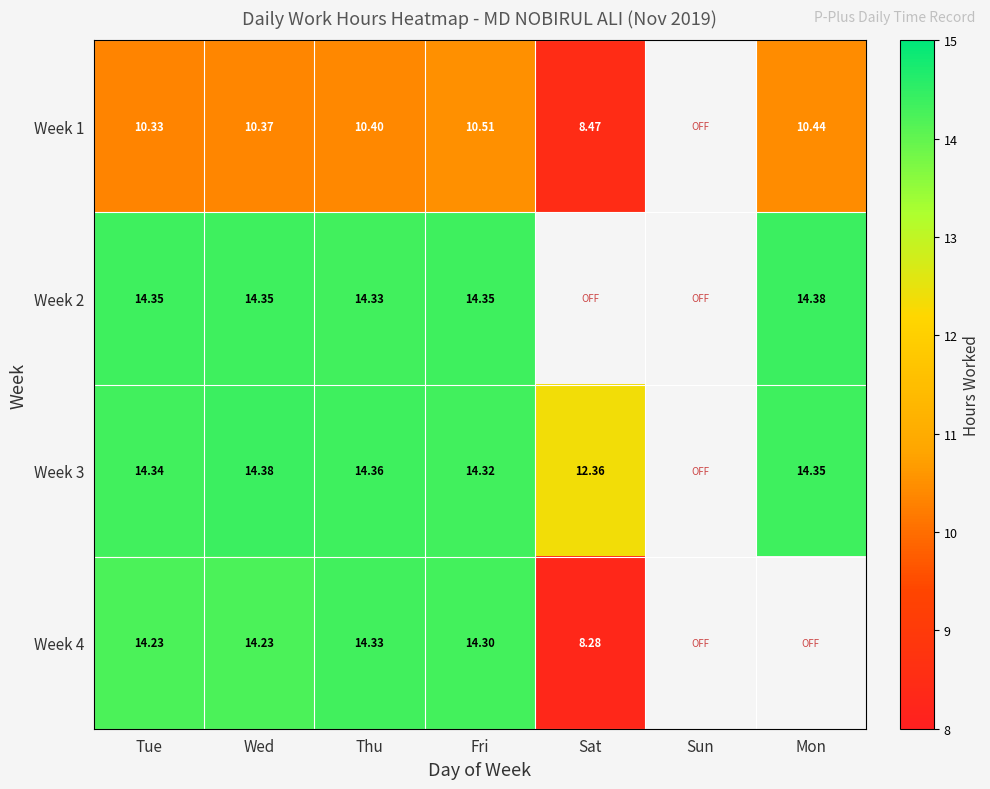

Is it true that Week 3 equals 14.3 at Fri?

True